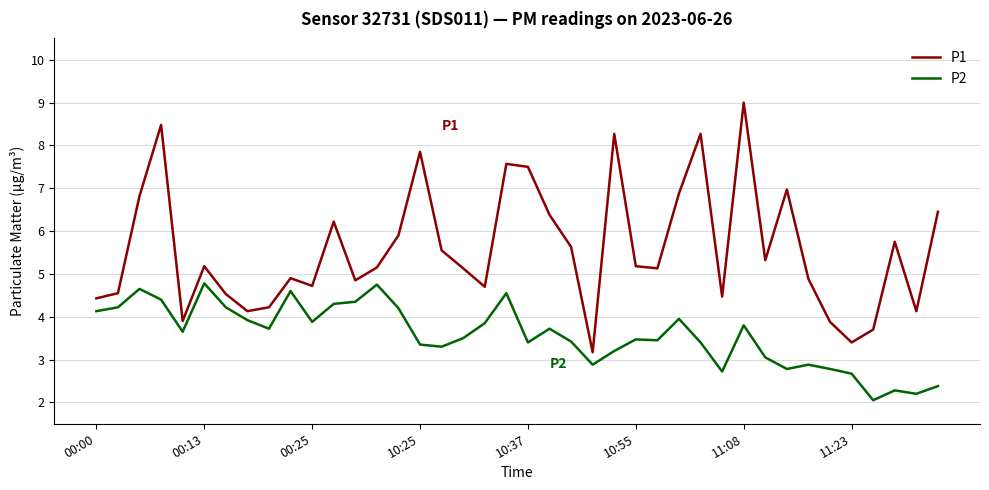

Which series has the widest spread of values?

P1